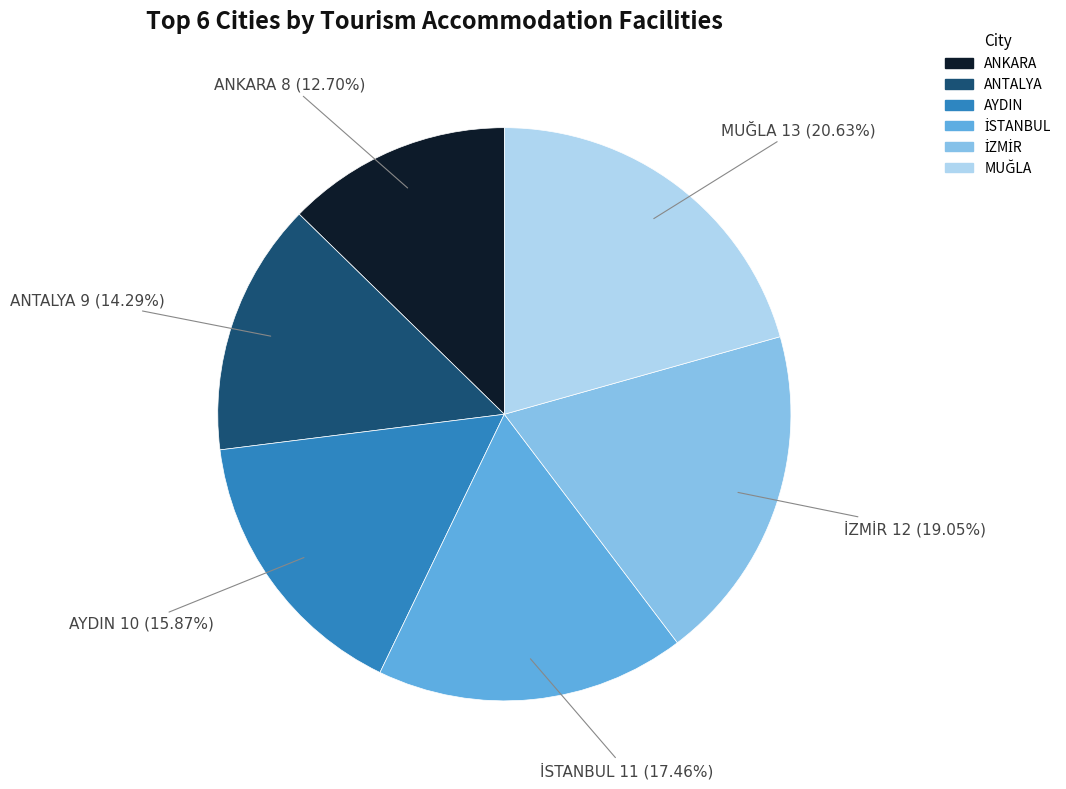

Is ANKARA the majority of the pie?

No